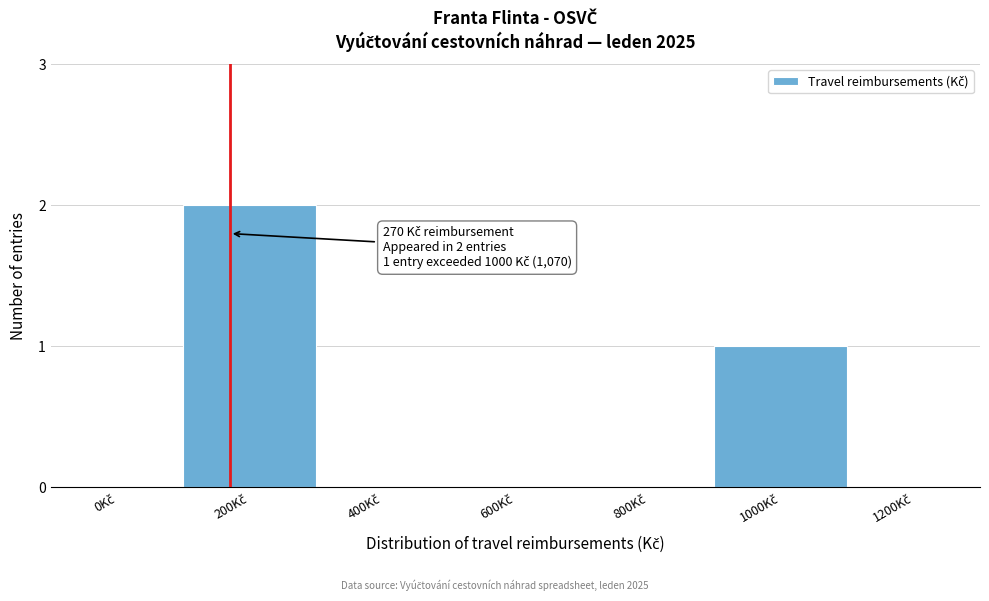

What is the sum of all values?

3